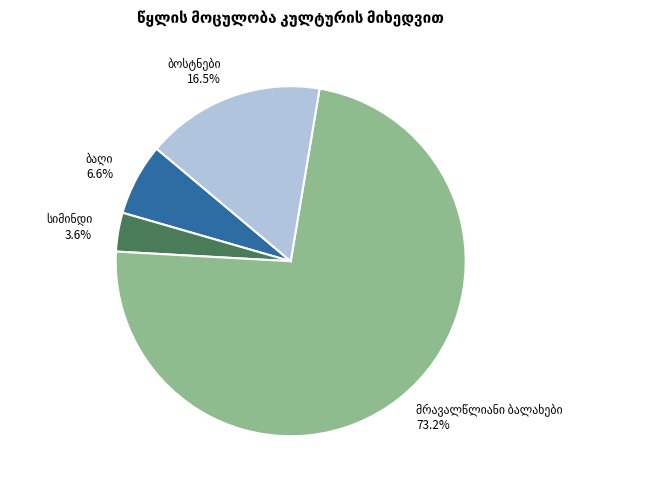

Does any single category account for the majority?

Yes